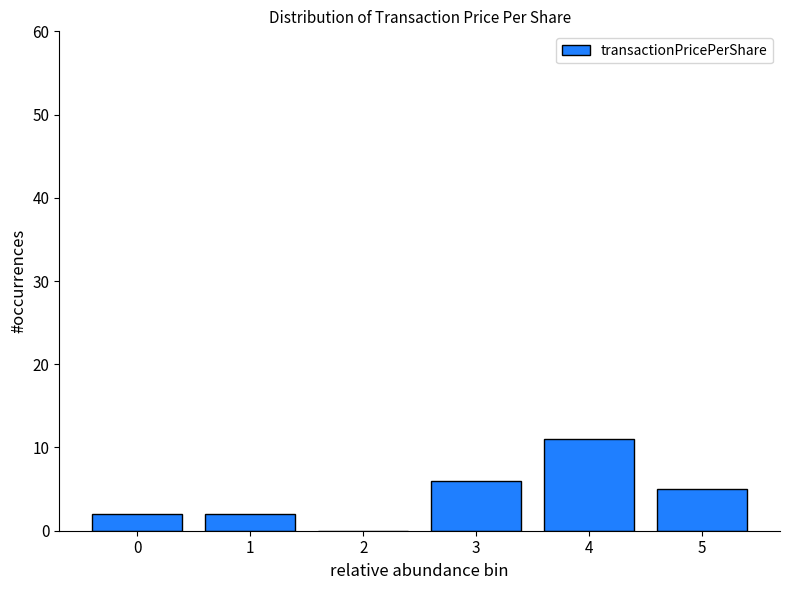

Reading left to right, what are all the values shown in this chart?

0=2	1=2	2=0	3=6	4=11	5=5